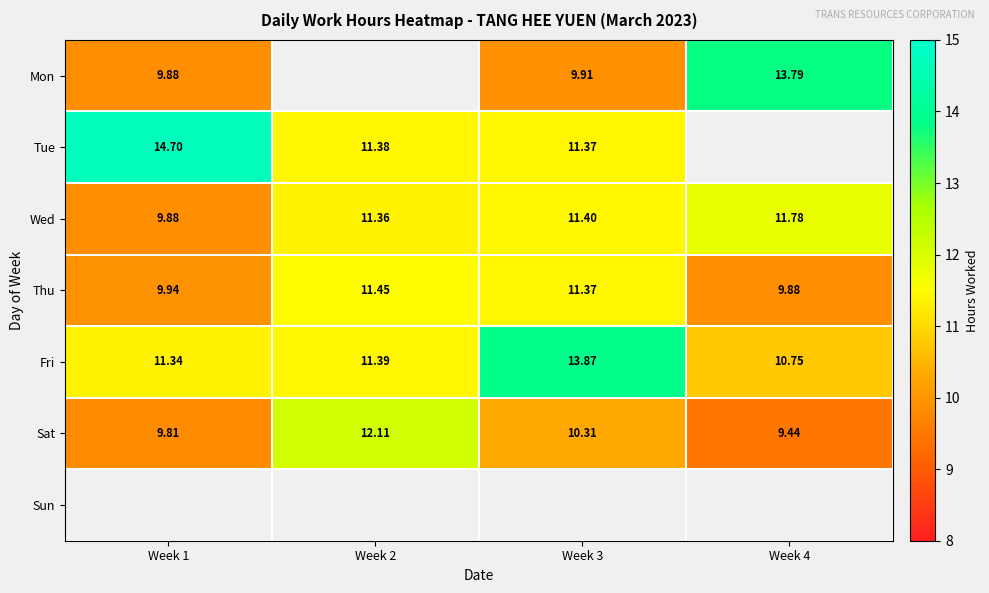

The value of Mon at Week 3 is 6.5. True or false?

False